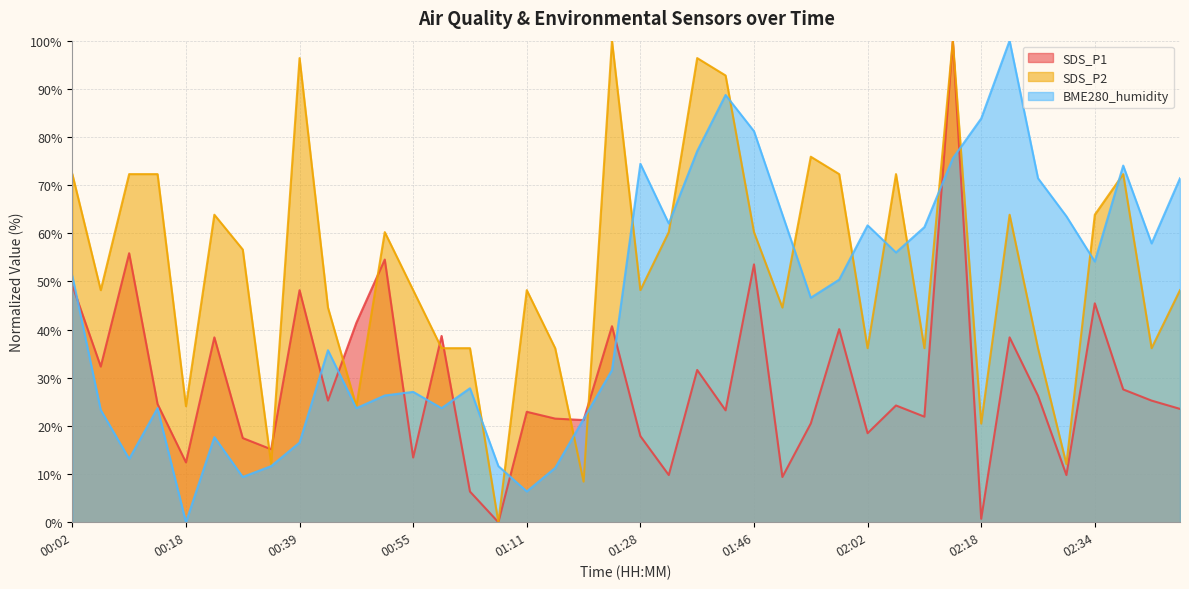

At which label does BME280_humidity reach its minimum?

00:18